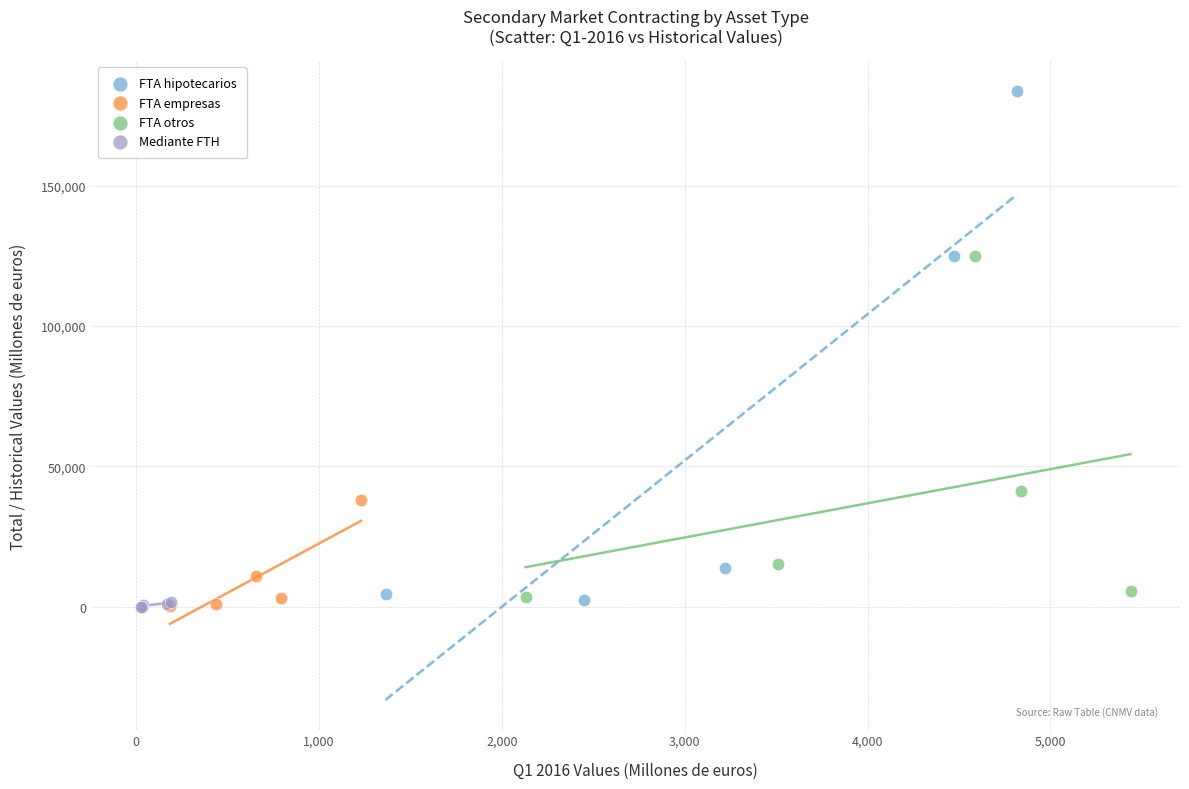

Which series has the largest Y range (max minus min)?

FTA hipotecarios